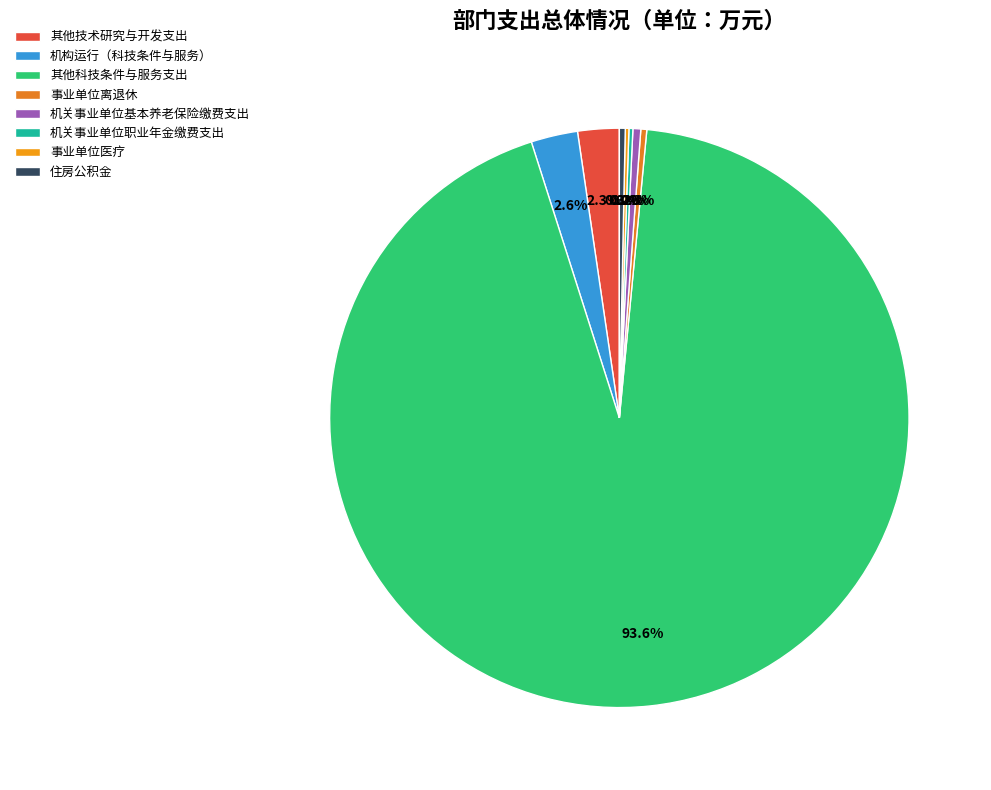

Do 机关事业单位职业年金缴费支出 and 其他科技条件与服务支出 together represent more than half of the pie?

Yes